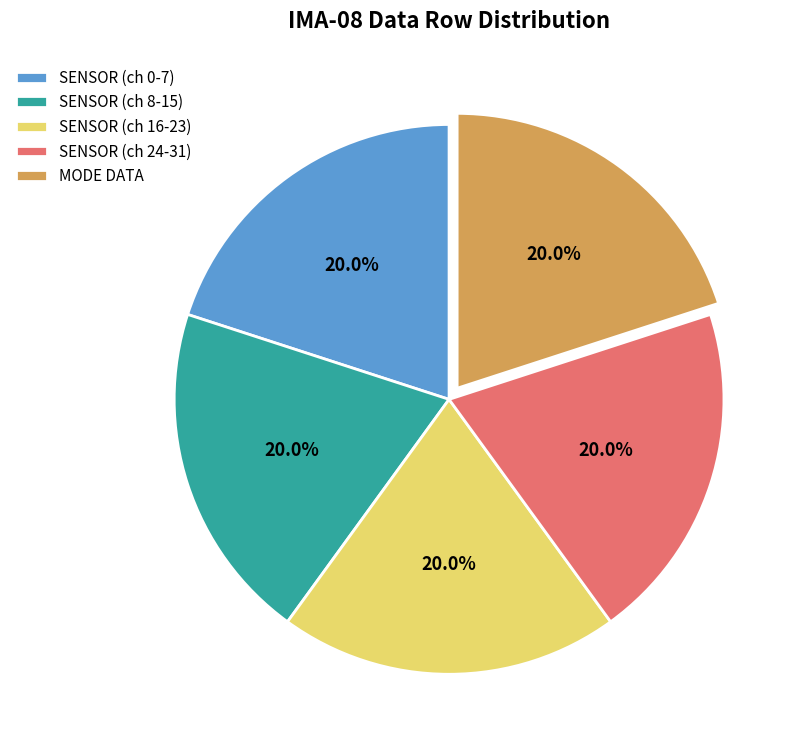

Is there a majority slice in this chart?

No